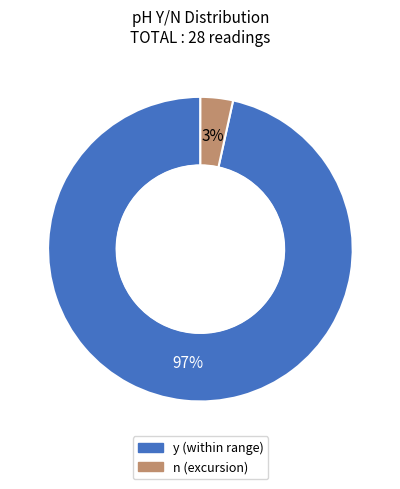

To the nearest percent, what is the combined percentage of n and y?

100%